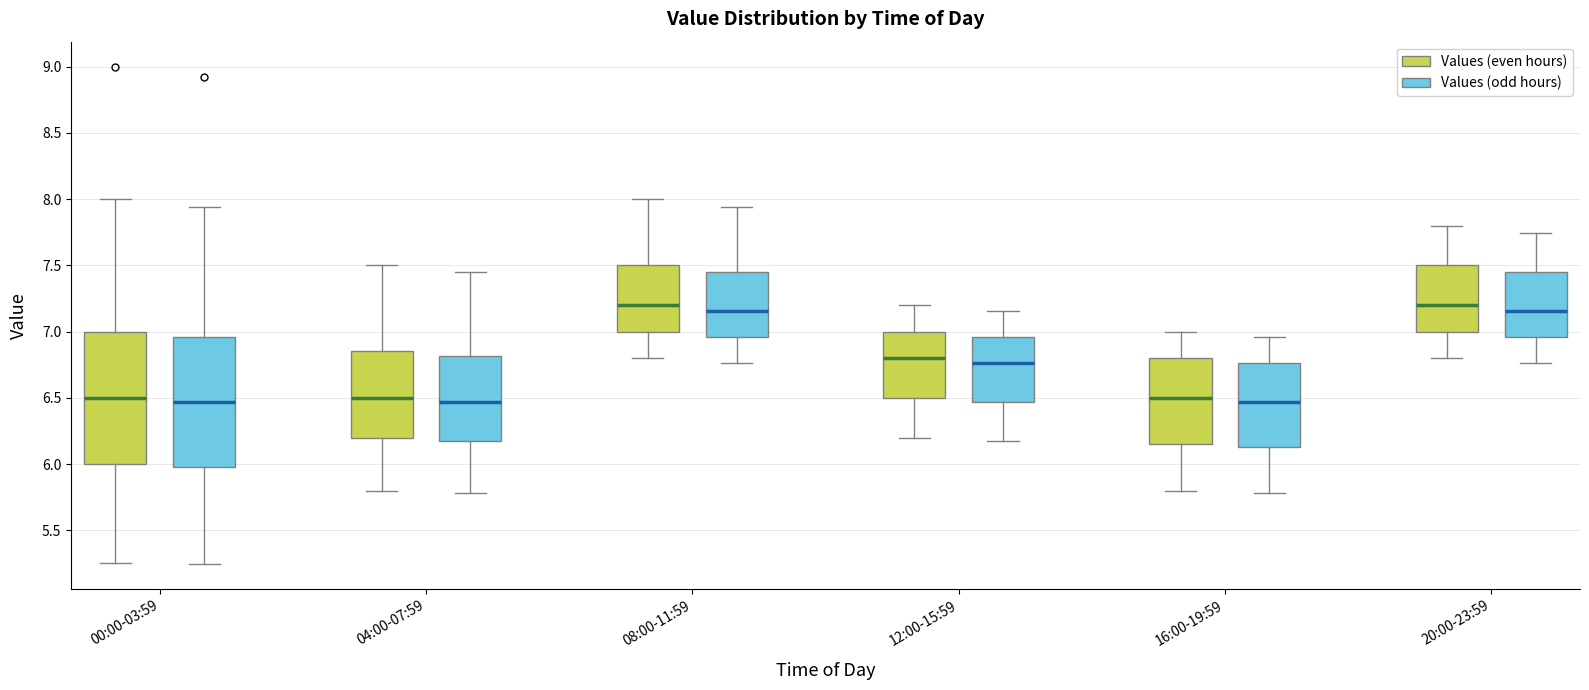

Reading left to right, read every box against the y-axis: the position of its median line, the range the box covers, and the ends of its whiskers. The values are not printed on the chart, so give them approximately, as read against the axis.

00:00-03:59 (Values (even hours)): median 6.50, box 6.00 to 7.00, whiskers 5.25 to 8.00
00:00-03:59 (Values (odd hours)): median 6.45, box 6.00 to 6.95, whiskers 5.25 to 7.95
04:00-07:59 (Values (even hours)): median 6.50, box 6.20 to 6.85, whiskers 5.80 to 7.50
04:00-07:59 (Values (odd hours)): median 6.45, box 6.20 to 6.80, whiskers 5.80 to 7.45
08:00-11:59 (Values (even hours)): median 7.20, box 7.00 to 7.50, whiskers 6.80 to 8.00
08:00-11:59 (Values (odd hours)): median 7.15, box 6.95 to 7.45, whiskers 6.75 to 7.95
12:00-15:59 (Values (even hours)): median 6.80, box 6.50 to 7.00, whiskers 6.20 to 7.20
12:00-15:59 (Values (odd hours)): median 6.75, box 6.45 to 6.95, whiskers 6.20 to 7.15
16:00-19:59 (Values (even hours)): median 6.50, box 6.15 to 6.80, whiskers 5.80 to 7.00
16:00-19:59 (Values (odd hours)): median 6.45, box 6.15 to 6.75, whiskers 5.80 to 6.95
20:00-23:59 (Values (even hours)): median 7.20, box 7.00 to 7.50, whiskers 6.80 to 7.80
20:00-23:59 (Values (odd hours)): median 7.15, box 6.95 to 7.45, whiskers 6.75 to 7.75